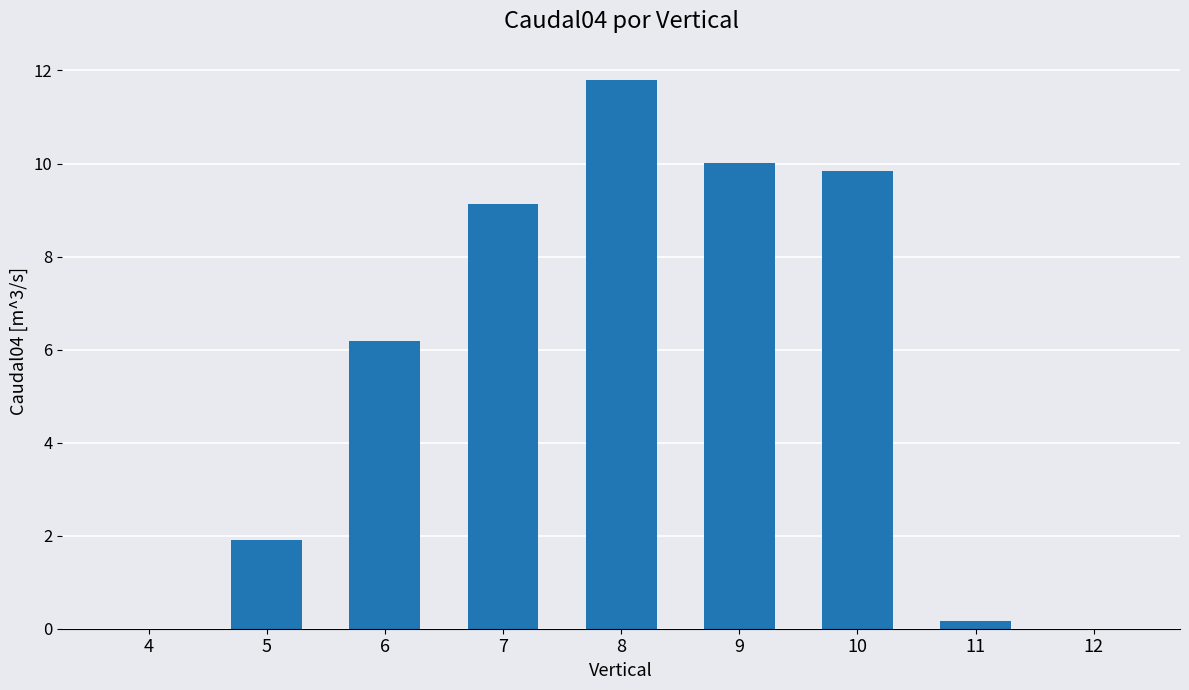

At which label does the data first exceed 6?

6